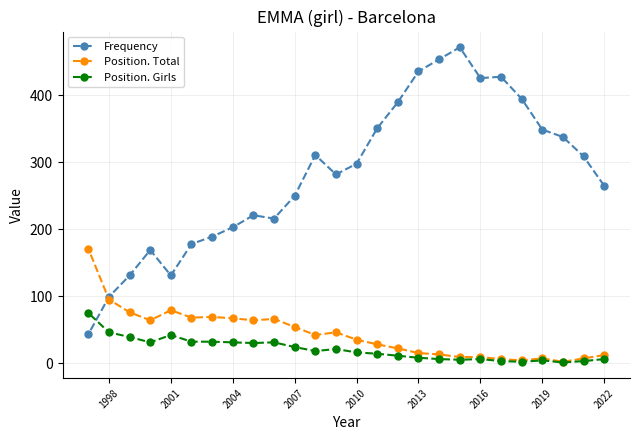

Which series has the largest range (max minus min)?

Frequency